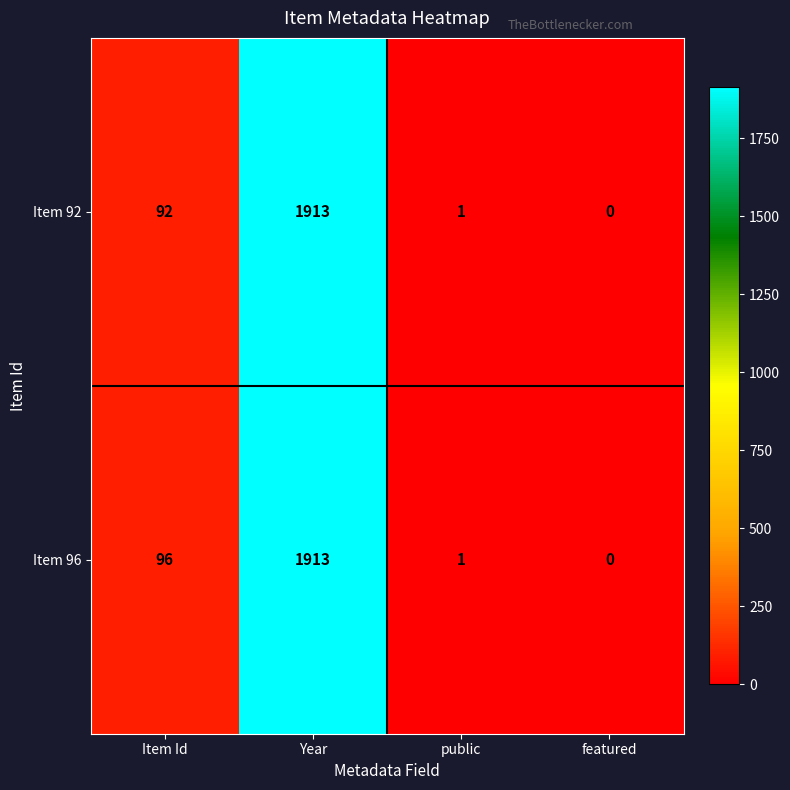

Count the number of data series in this chart.

2